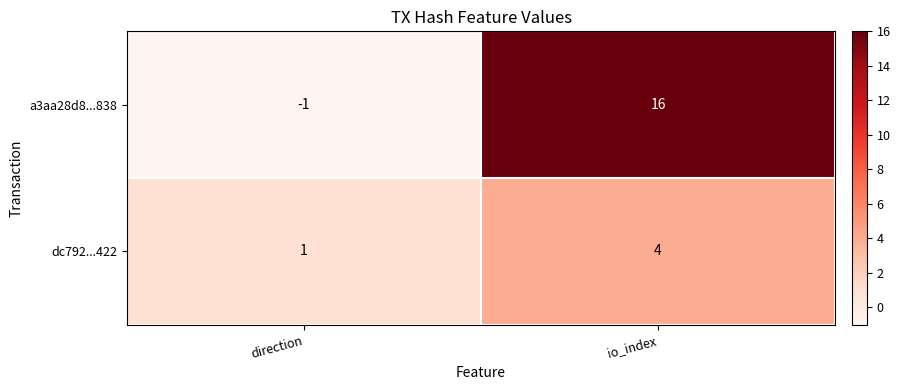

At how many categories does at least one series exceed 7?

1